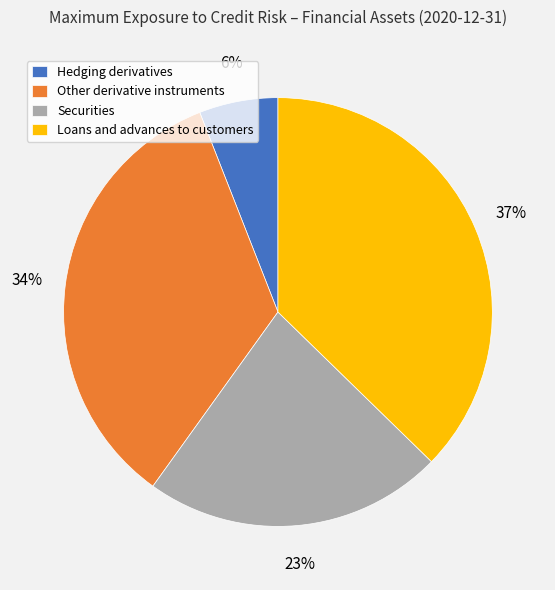

How many slices are in this pie chart?

4